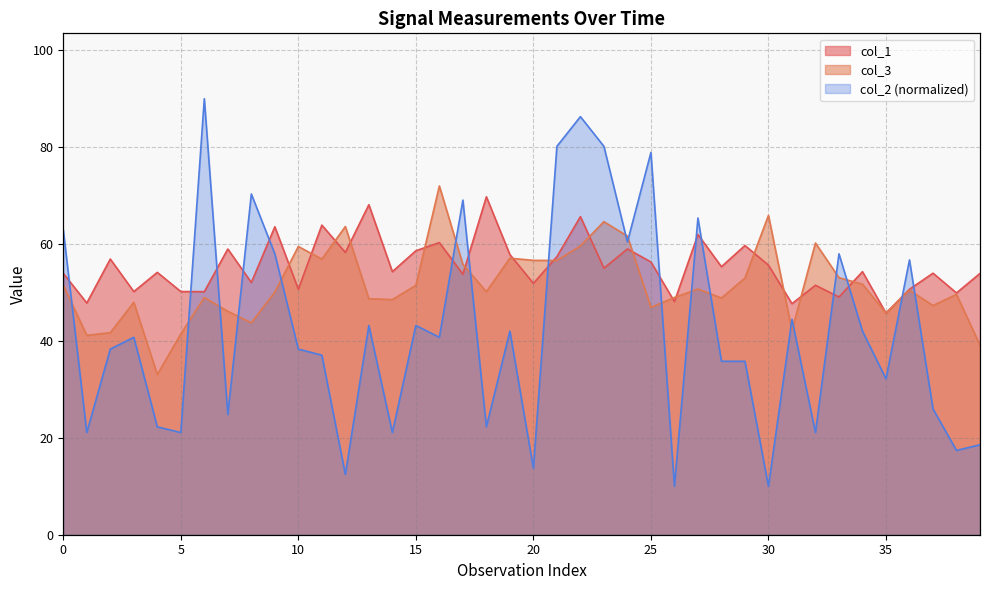

How many lines are shown in the chart?

3